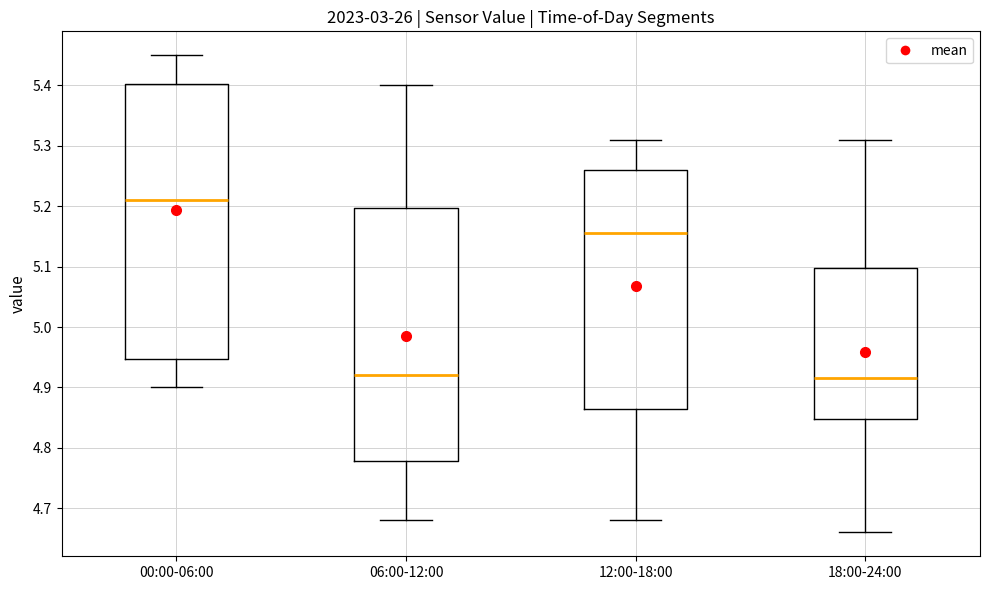

Reading left to right, read every box against the y-axis: the position of its median line, the range the box covers, and the ends of its whiskers. The values are not printed on the chart, so give them approximately, as read against the axis.

00:00-06:00: median 5.21, box 4.95 to 5.40, whiskers 4.90 to 5.45
06:00-12:00: median 4.92, box 4.78 to 5.20, whiskers 4.68 to 5.40
12:00-18:00: median 5.16, box 4.87 to 5.26, whiskers 4.68 to 5.31
18:00-24:00: median 4.92, box 4.85 to 5.10, whiskers 4.66 to 5.31